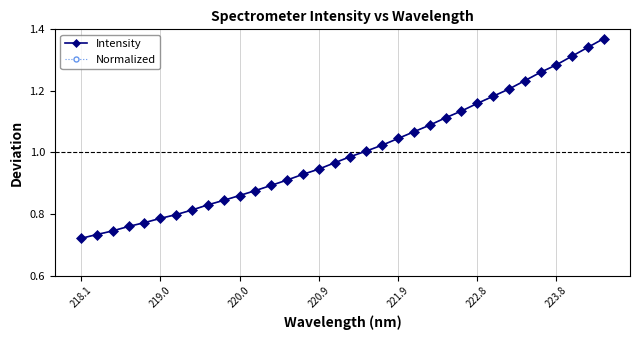

Does the chart have visible grid lines?

Yes